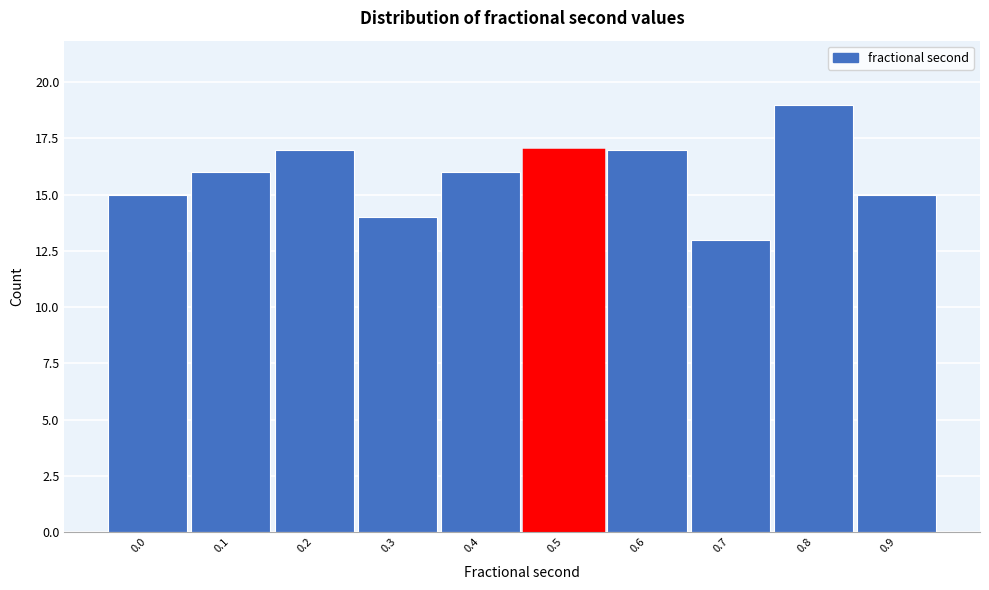

Reading left to right, extract all data points from this chart.

0.0=15	0.1=16	0.2=17	0.3=14	0.4=16	0.5=17	0.6=17	0.7=13	0.8=19	0.9=15